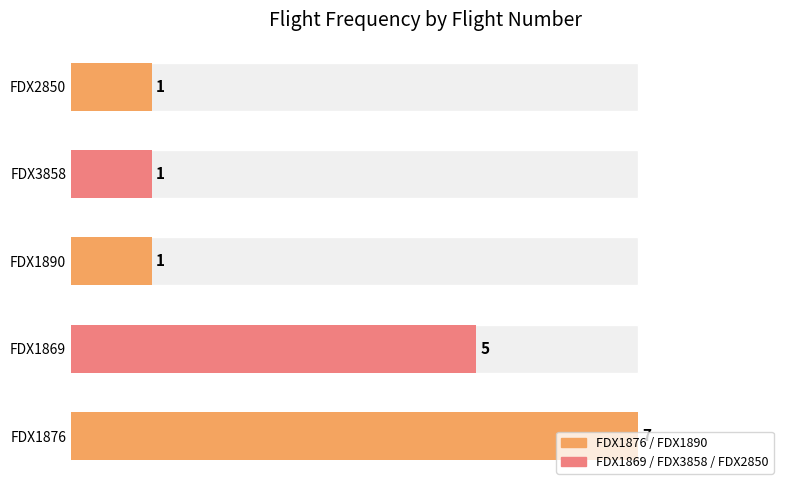

What is the sum of the values at FDX3858 and FDX1869?

6